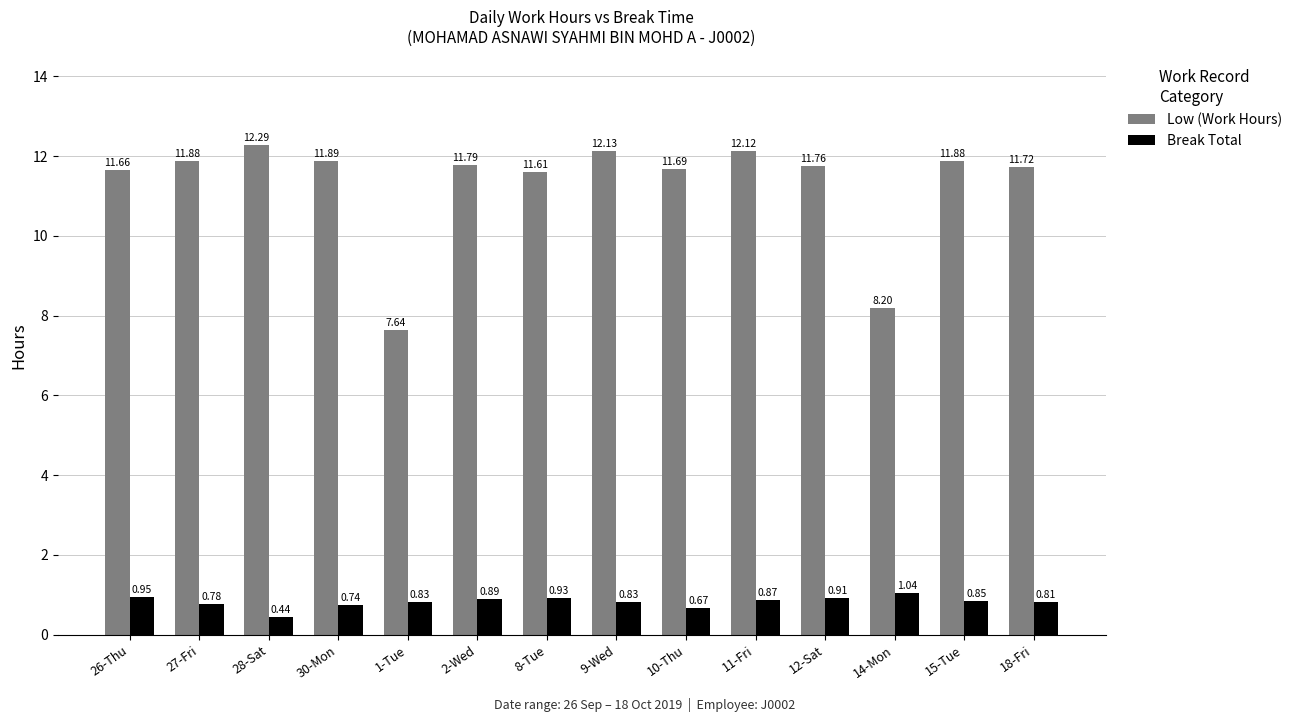

At which label does Low (Work Hours) reach its minimum?

1-Tue